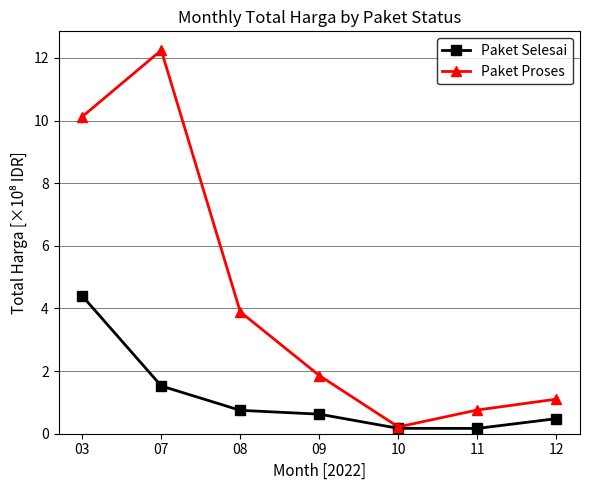

Rank the series by their maximum value, from lowest to highest.

Paket Selesai, Paket Proses